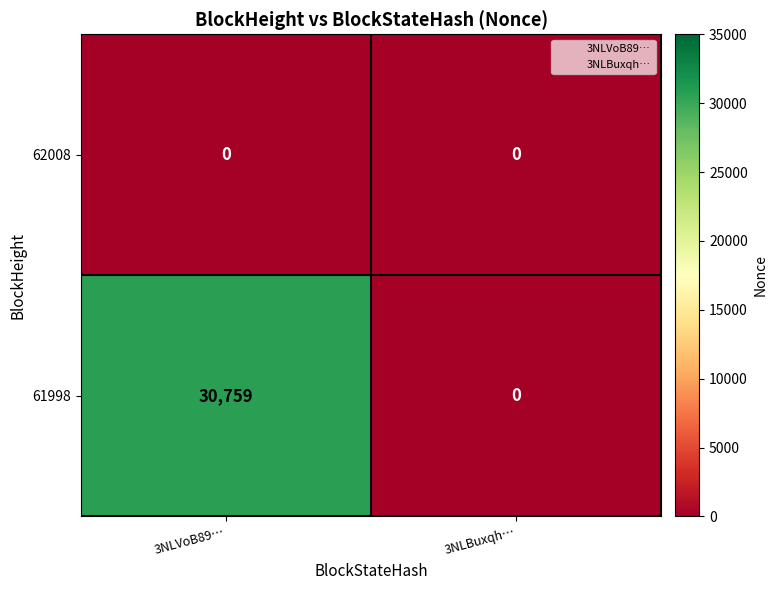

What is the highest value of the 61998 series?

30759